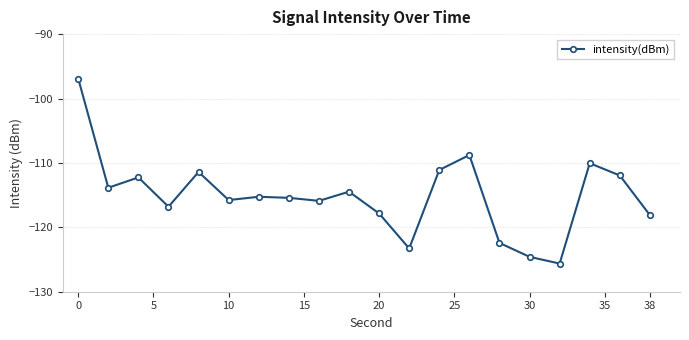

What is the difference between the maximum and minimum values?

28.7